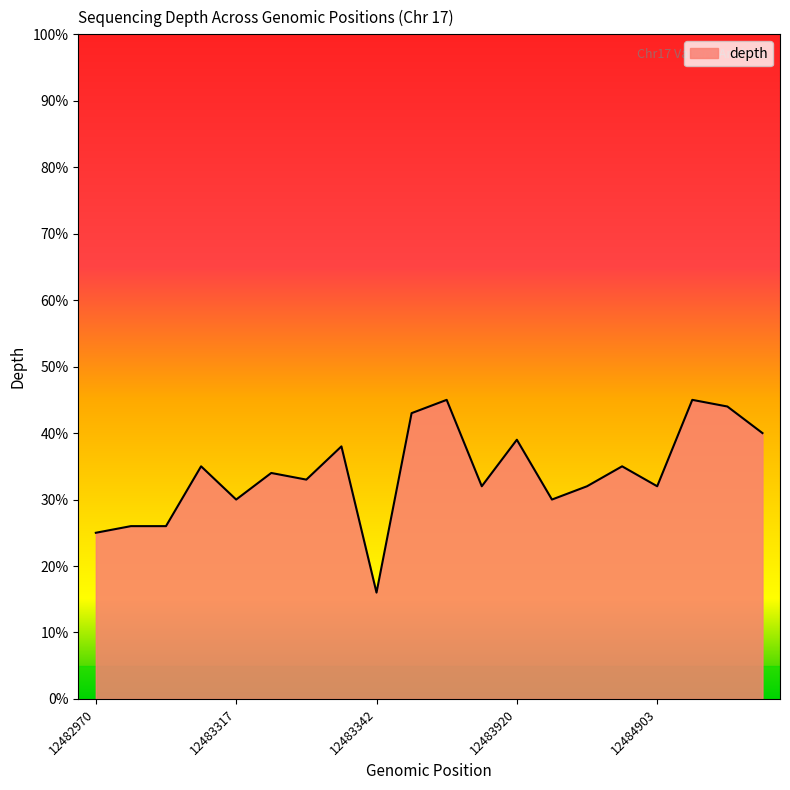

What is the difference between the maximum and minimum values?

29